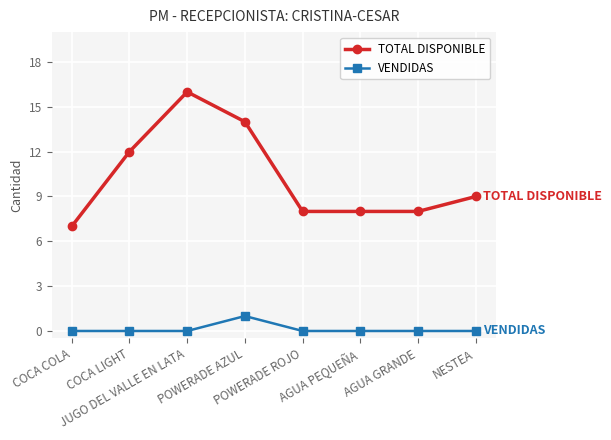

Which series changed the most between POWERADE AZUL and AGUA PEQUEÑA?

TOTAL DISPONIBLE